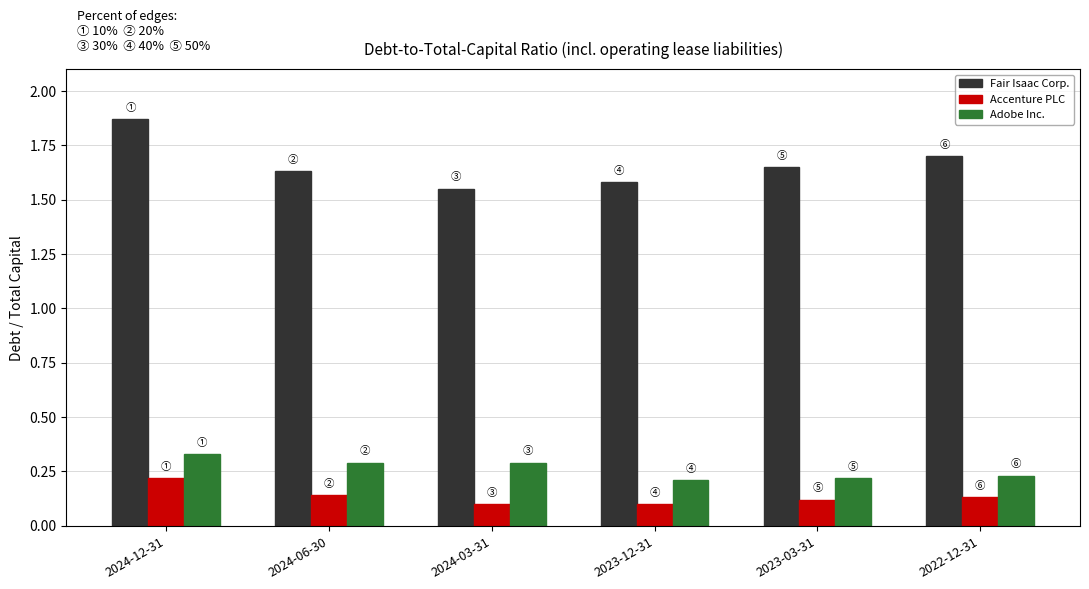

List the series in order of their peak value, highest first.

Fair Isaac Corp., Adobe Inc., Accenture PLC